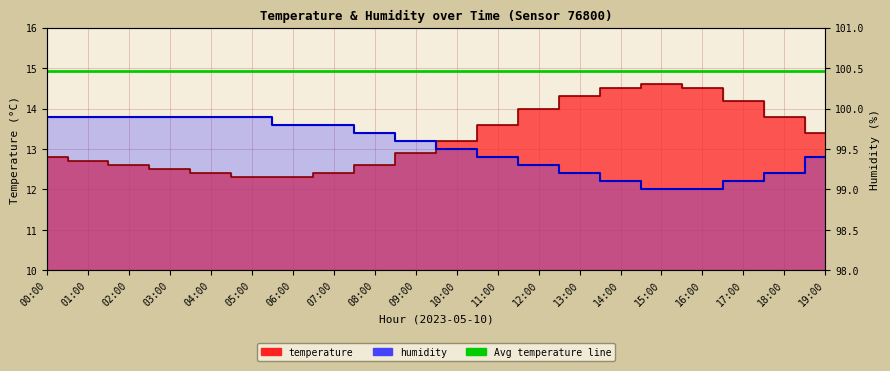

What is the label of the 8th point from the right?

12:00